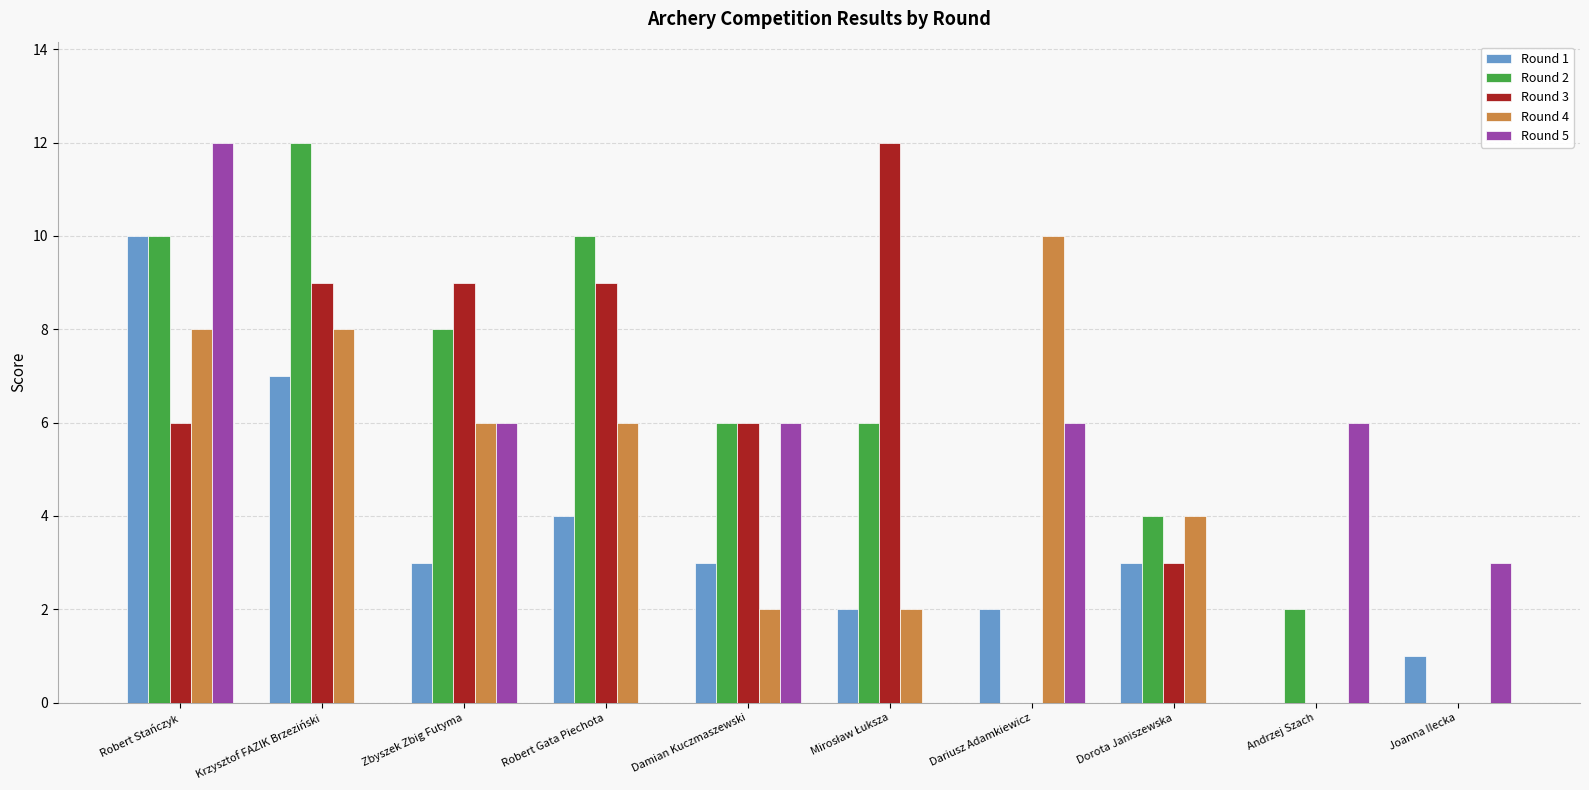

At which category is the sum across all series the highest?

Robert Stańczyk